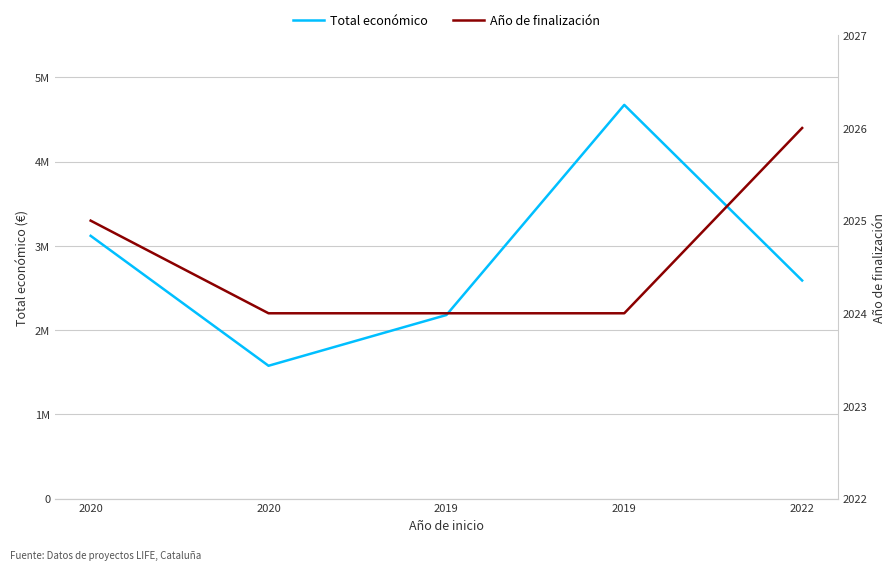

Where is Año de finalización nearest to the value 2025?

2020